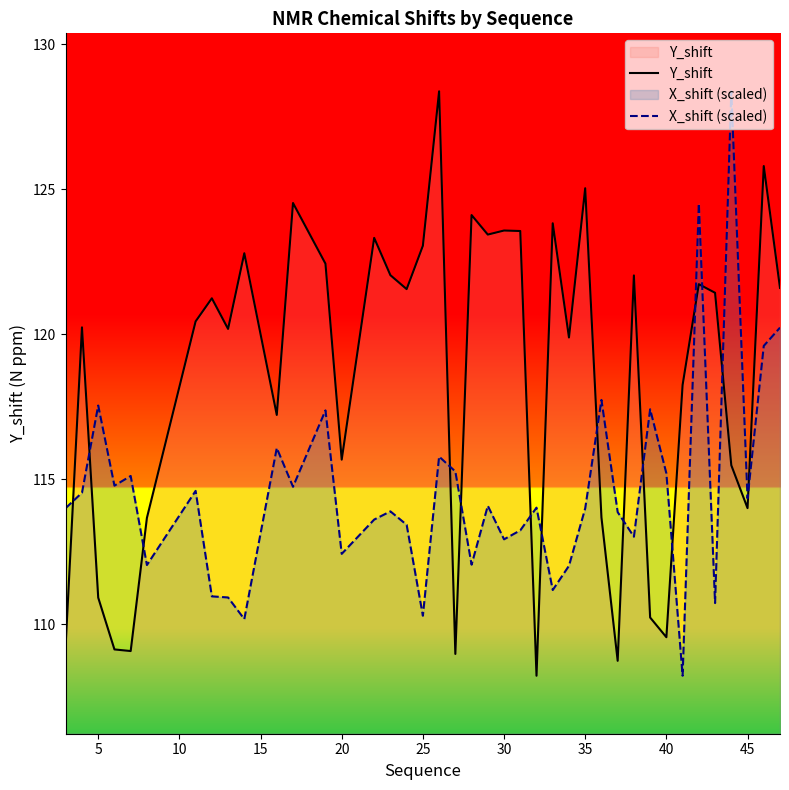

How many intersections are there between X_shift (scaled) and Y_shift?

15